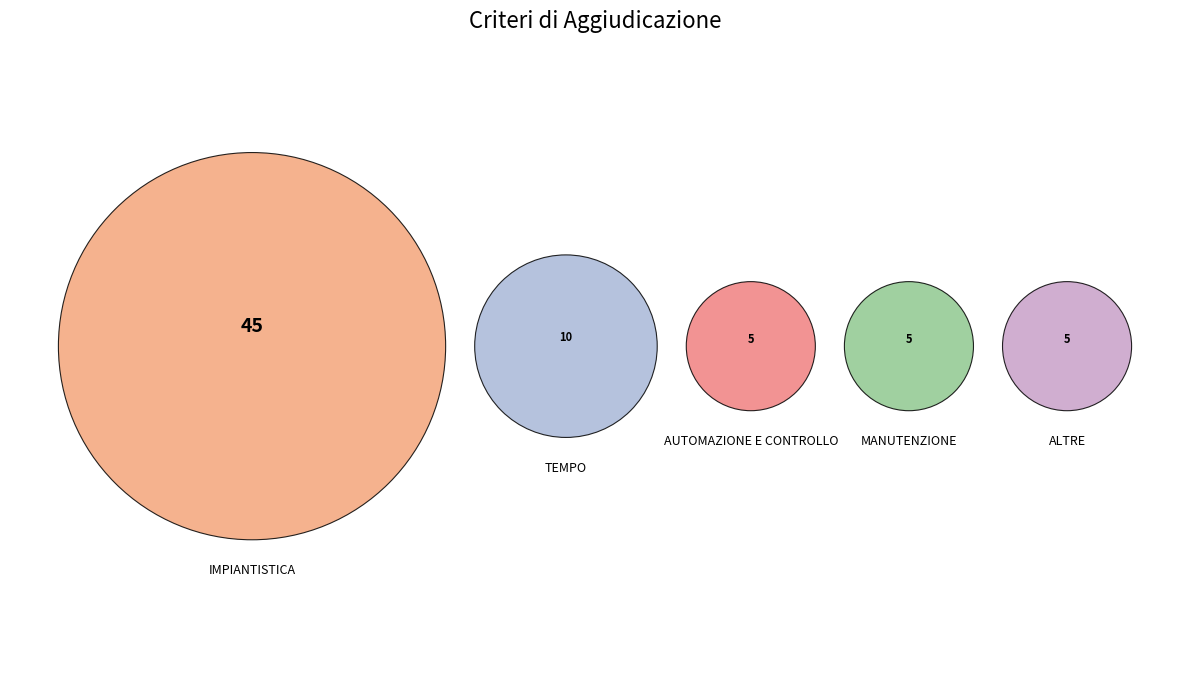

The MANUTENZIONE slice represents 1% of the pie. True or false?

False